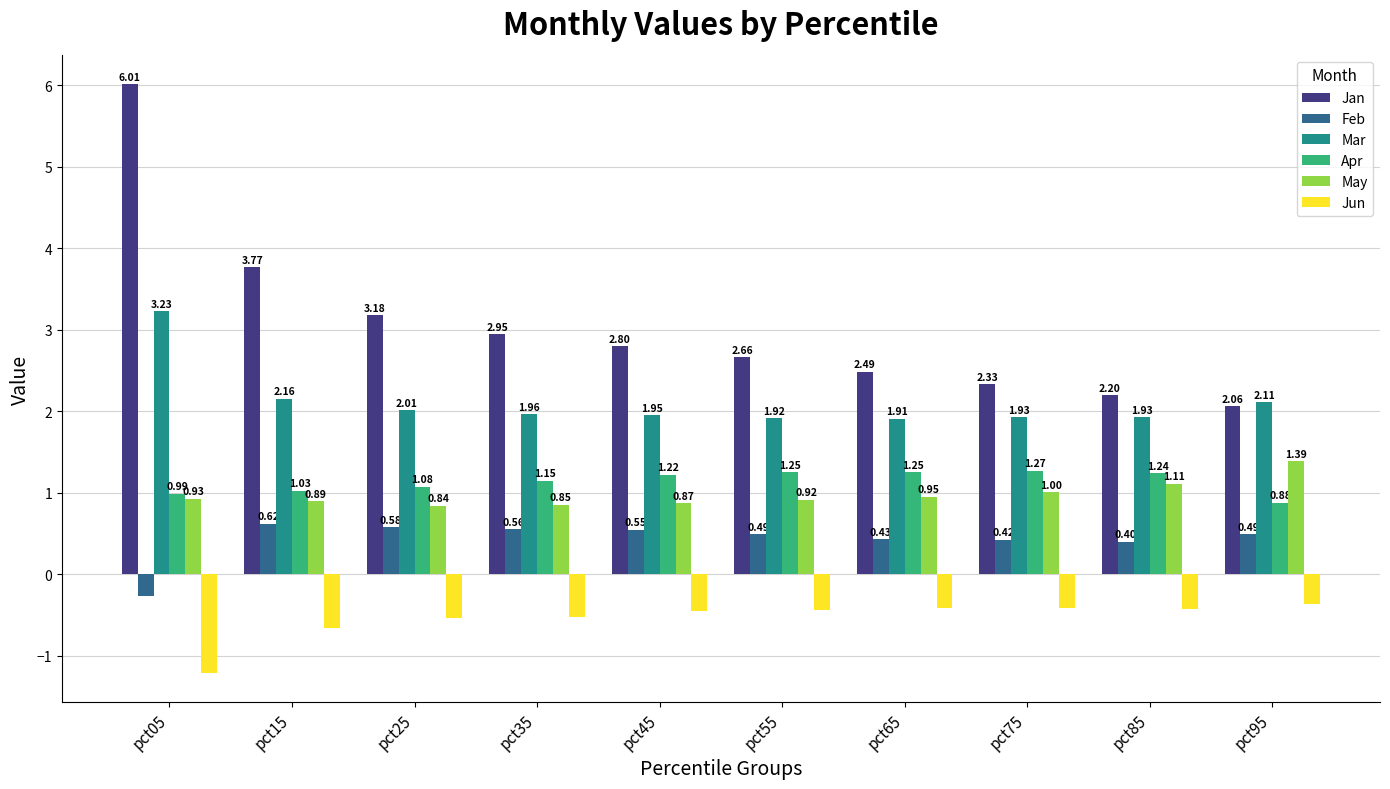

Which series has the widest spread of values?

Jan